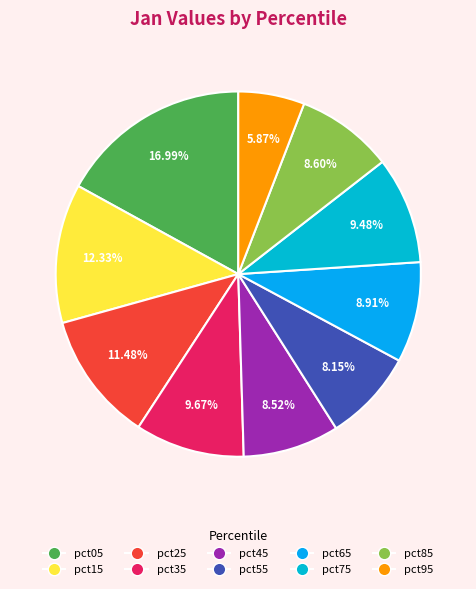

Approximately how many times larger is the value at pct15 compared to pct05?

0.7